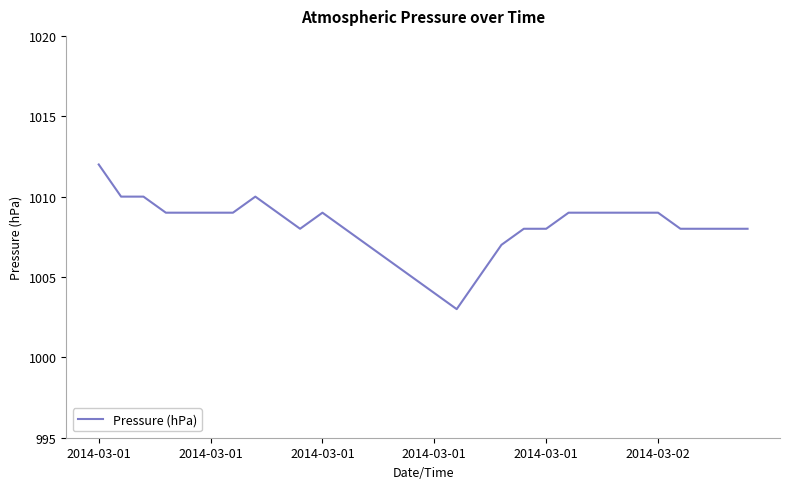

What is the difference between the maximum and minimum values?

9